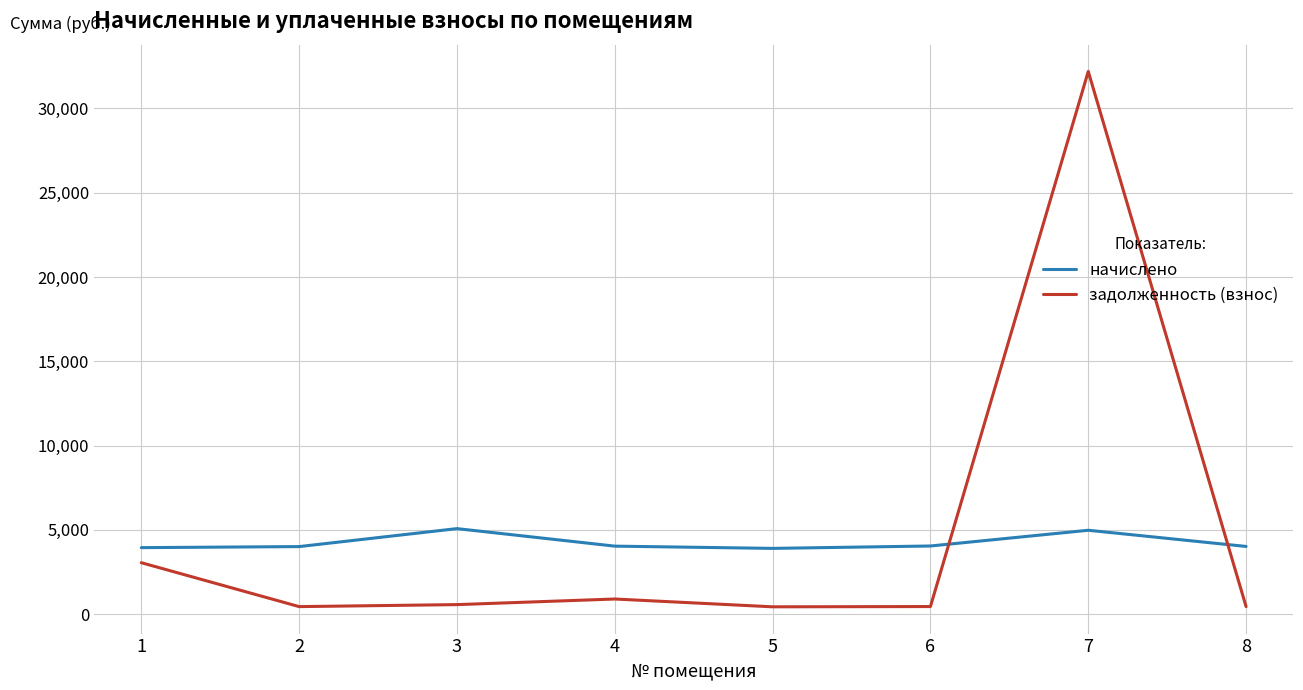

What is the average value of the задолженность (взнос) series?

4810.0